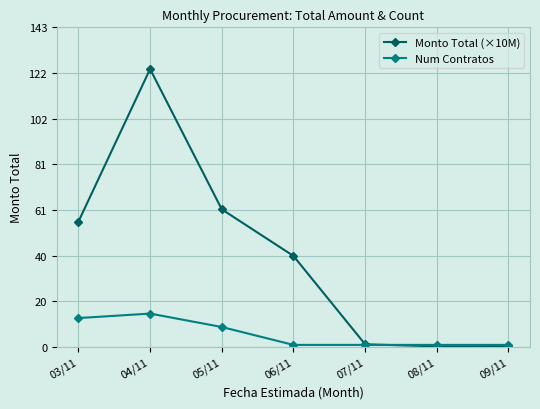

How many intersections are there between Monto Total (×10M) and Num Contratos?

1